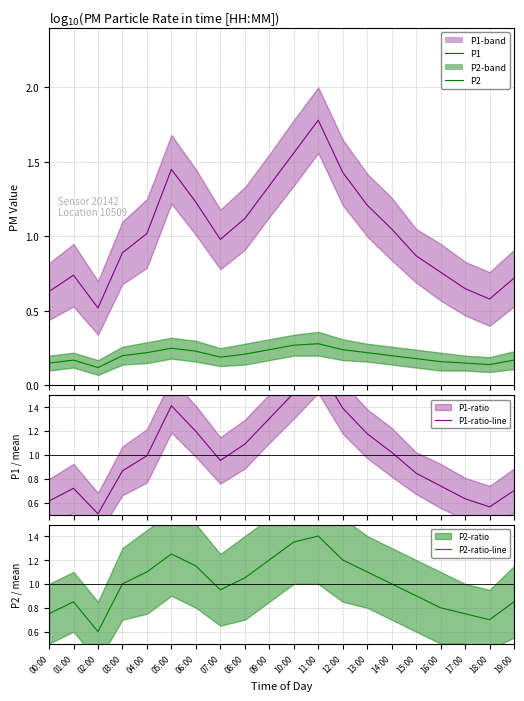

What is the value of the P2-ratio-line point at the 2nd from the left?

0.9